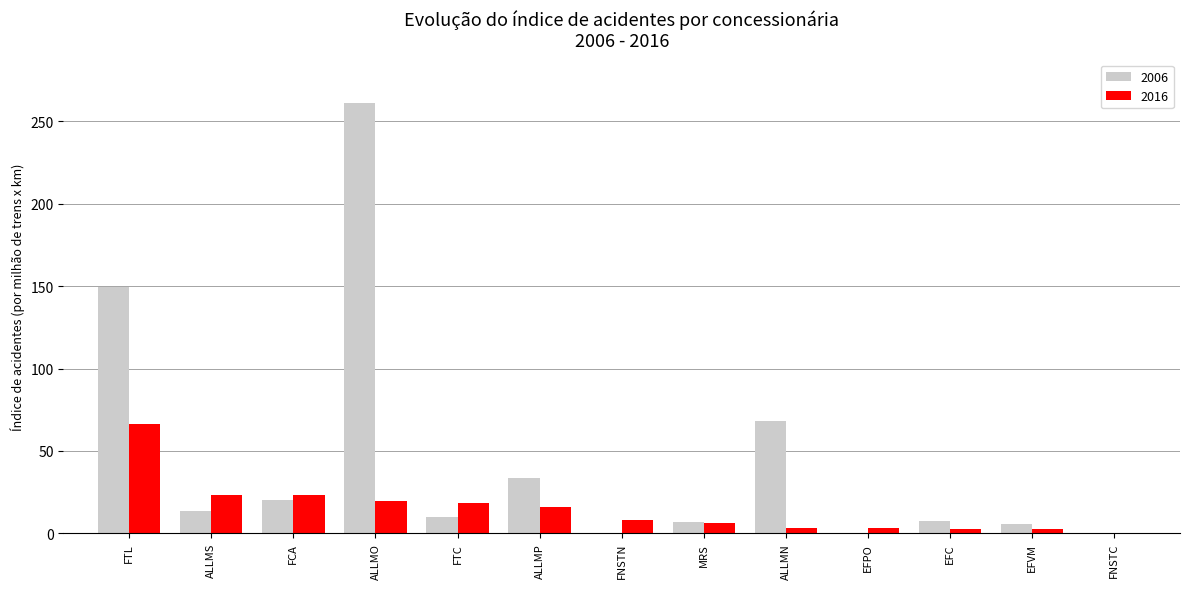

What is the sum of all 2006 values?

578.0